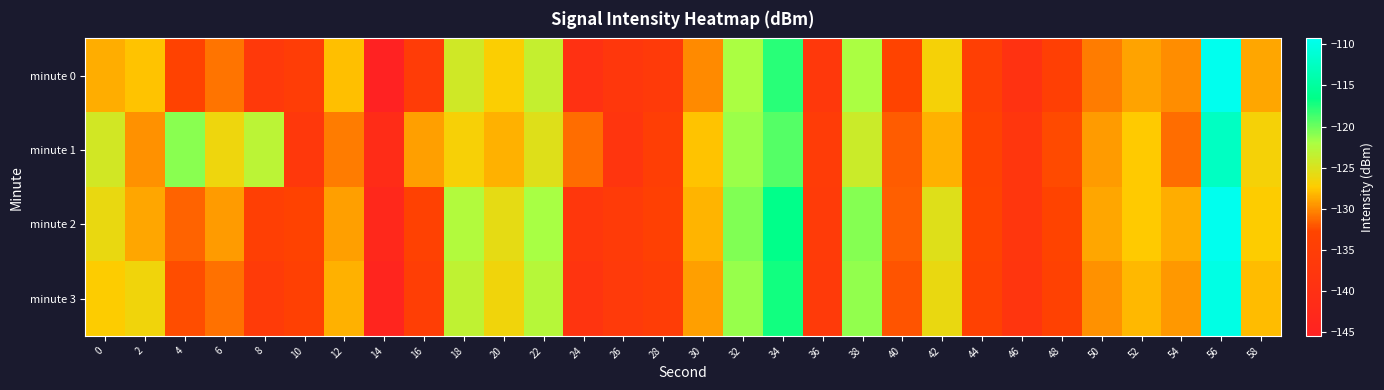

Which series has the largest range (max minus min)?

minute 0